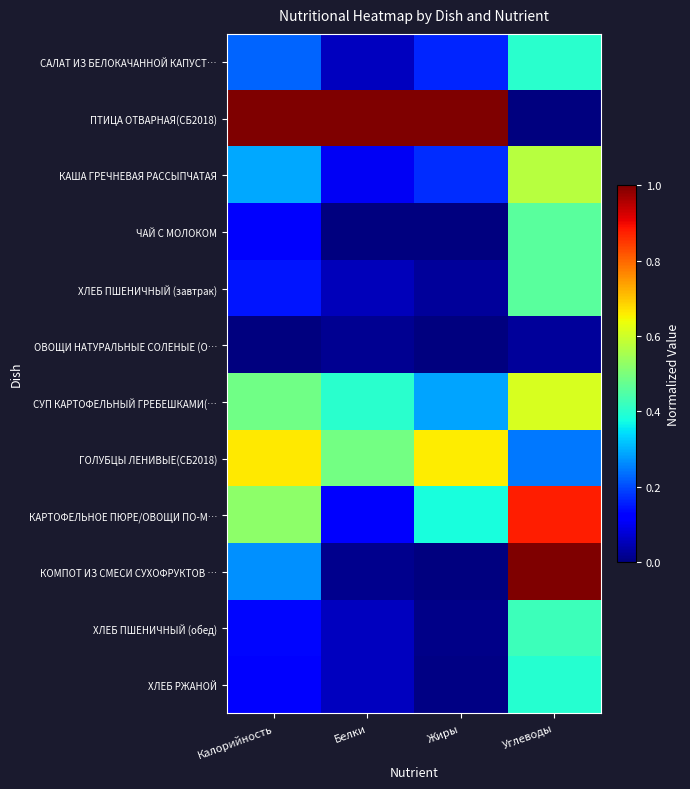

What is the difference between the highest and lowest values at Жиры?

1.0